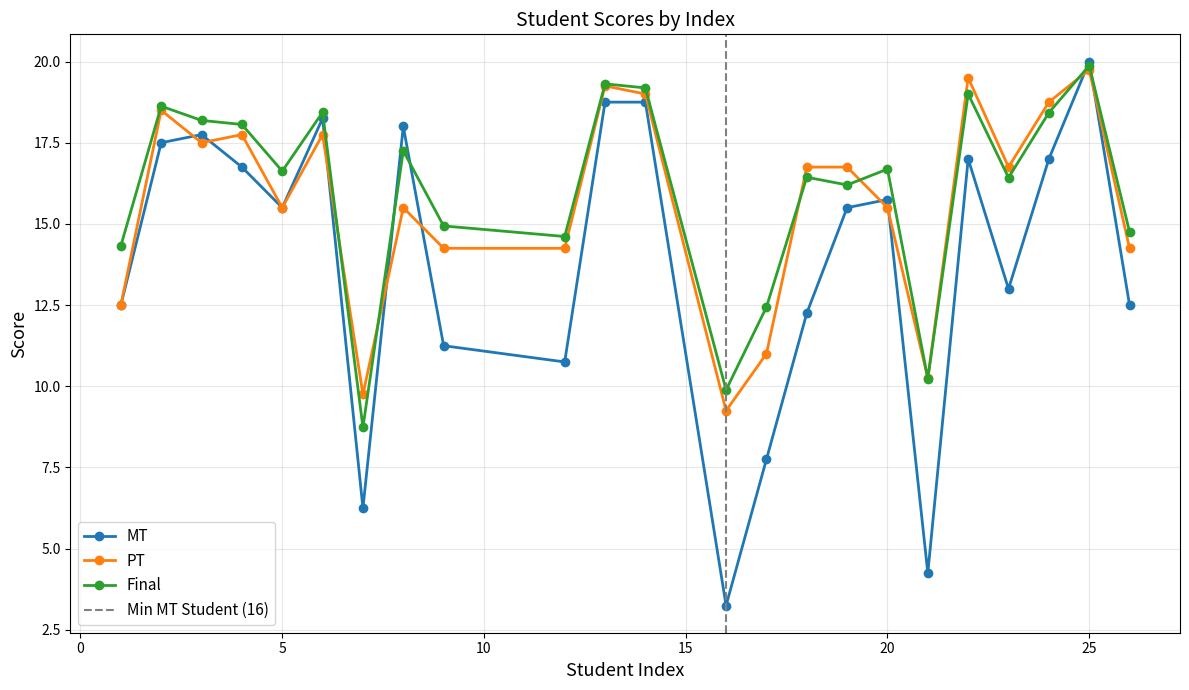

Rank the series at 14 from lowest to highest value.

MT, PT, Final